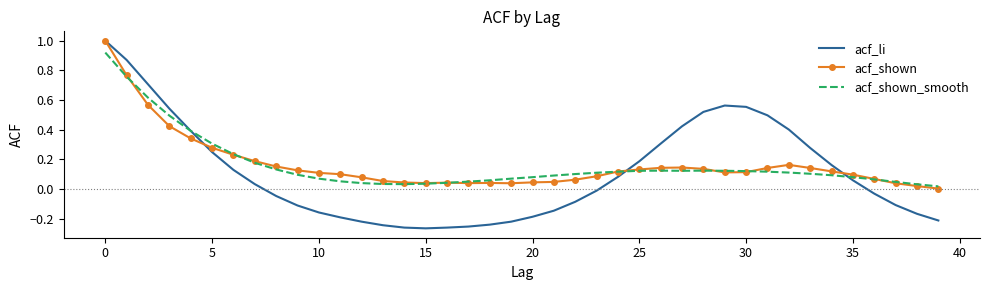

Which series has the widest spread of values?

acf_li